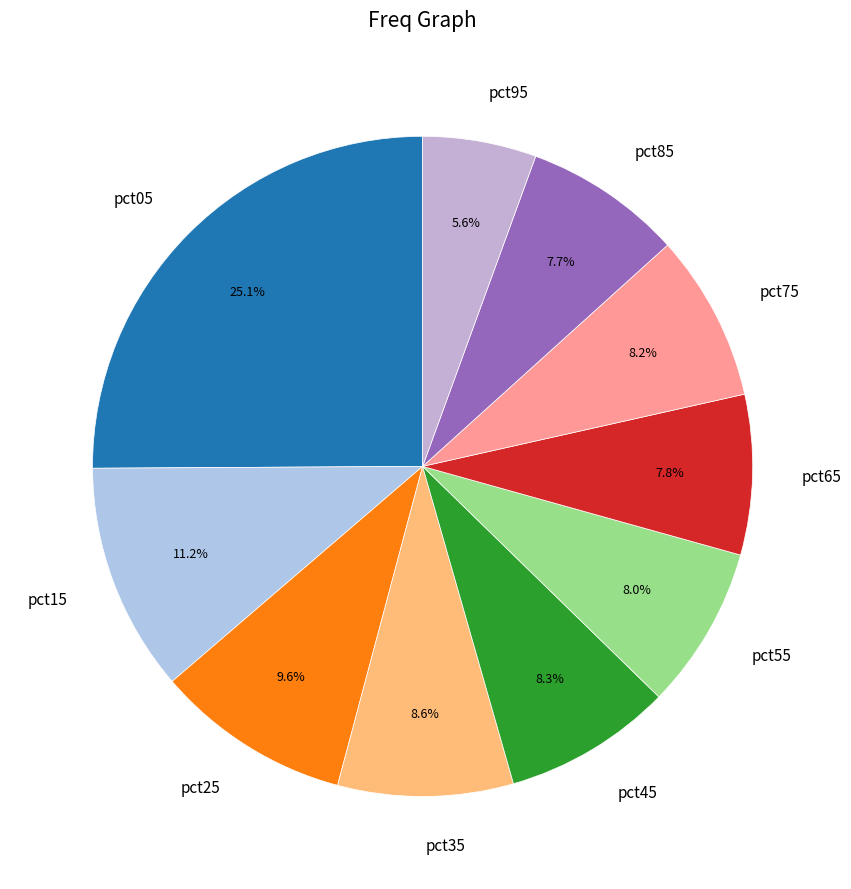

Which category has the biggest portion of the pie?

pct05